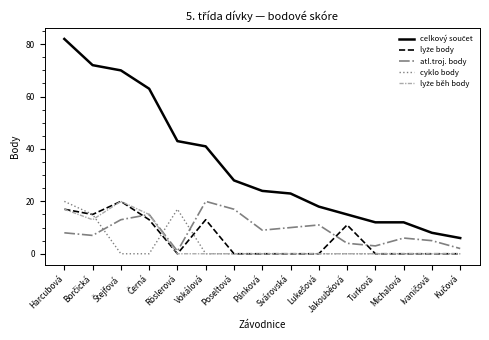

What is the total value across all series at Harcubová?

144